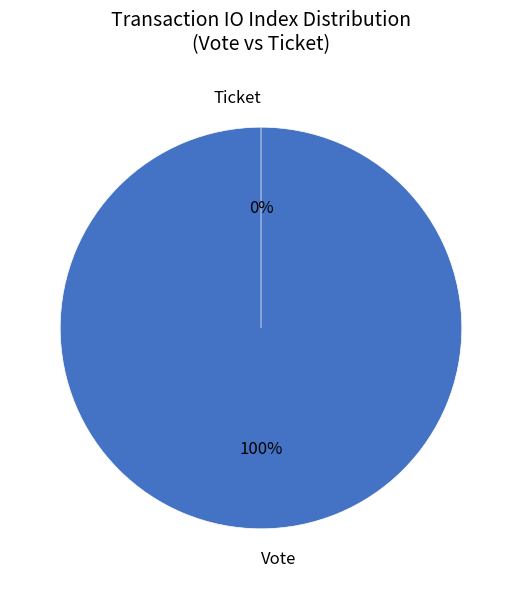

Which category has the biggest portion of the pie?

Vote